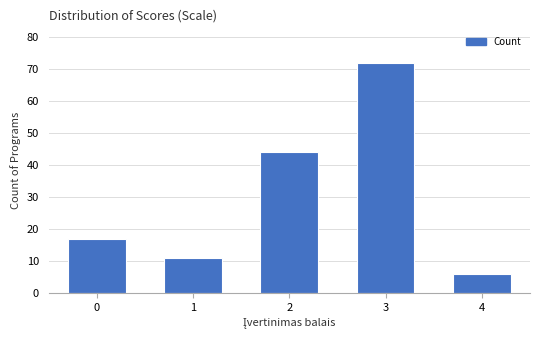

Reading left to right, list all the values displayed in this chart.

0=17	1=11	2=44	3=72	4=6